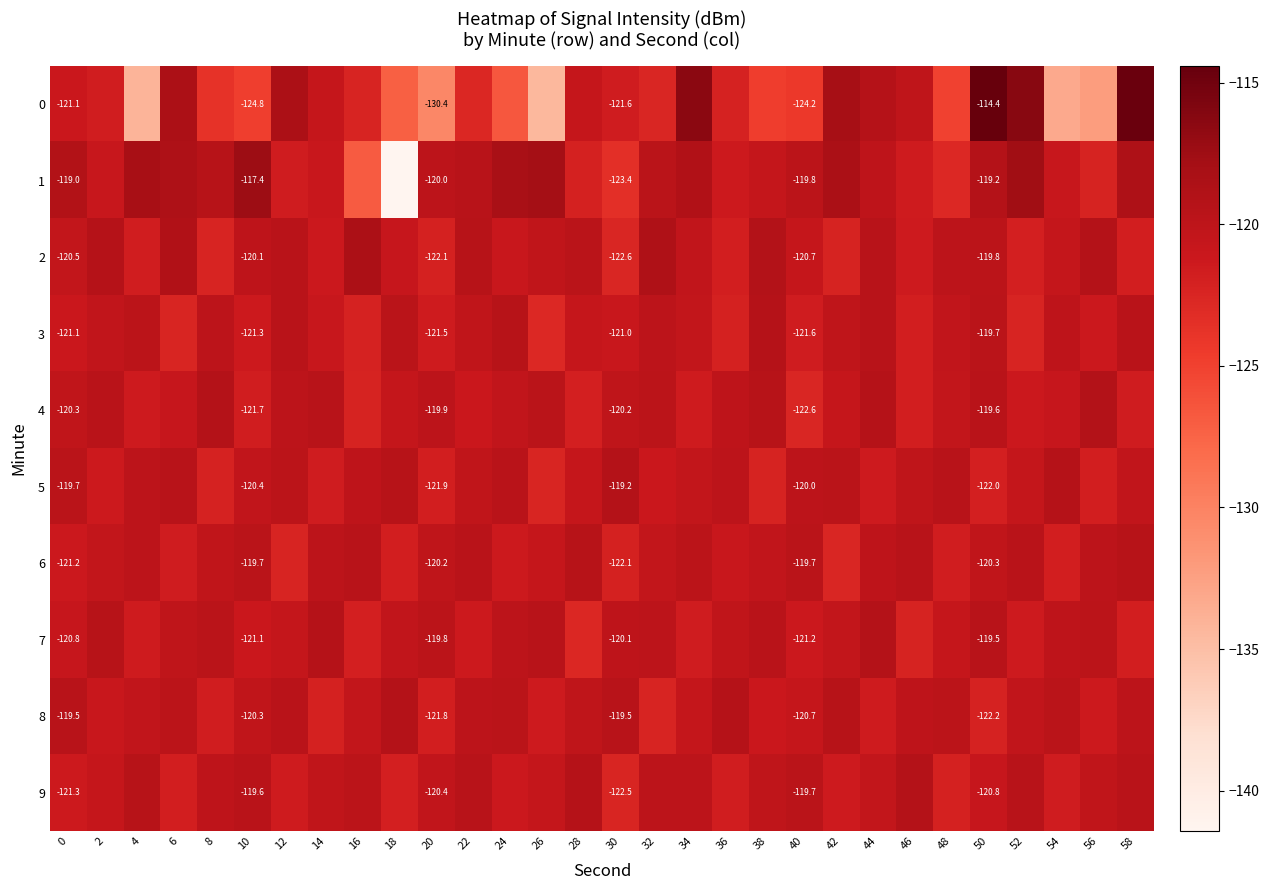

Is the value of 9 at 20 greater than the value of 2 at 38?

No